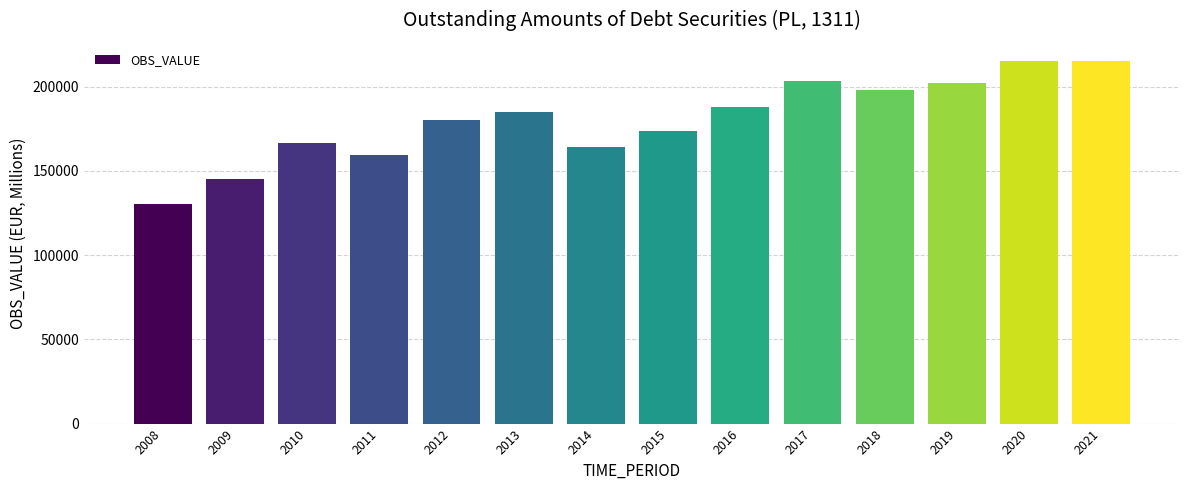

What is the sum of the values at 2017 and 2019?

405602.4